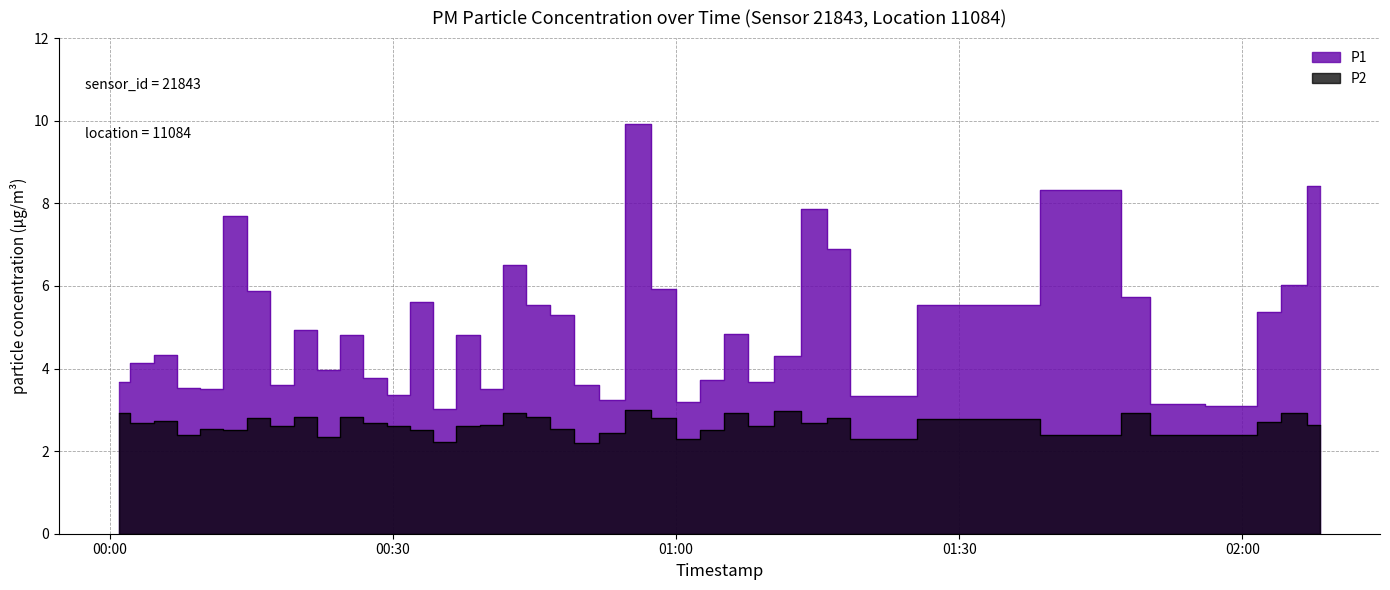

What is the label of the 1st point from the left?

2022-09-13T00:00:56